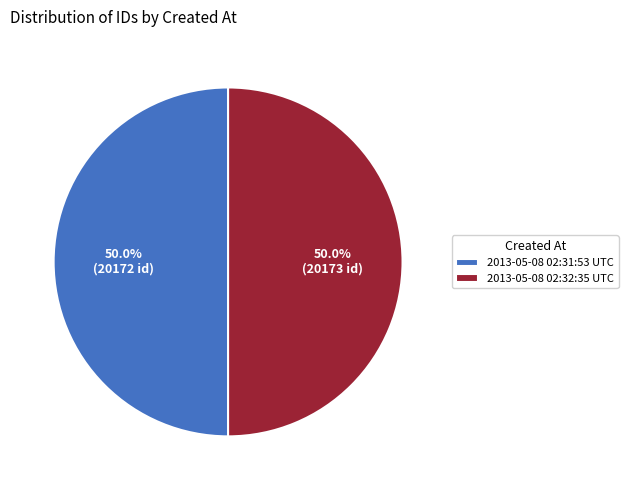

Approximately how many times larger is the value at 2013-05-08 02:31:53 UTC compared to 2013-05-08 02:32:35 UTC?

1.0